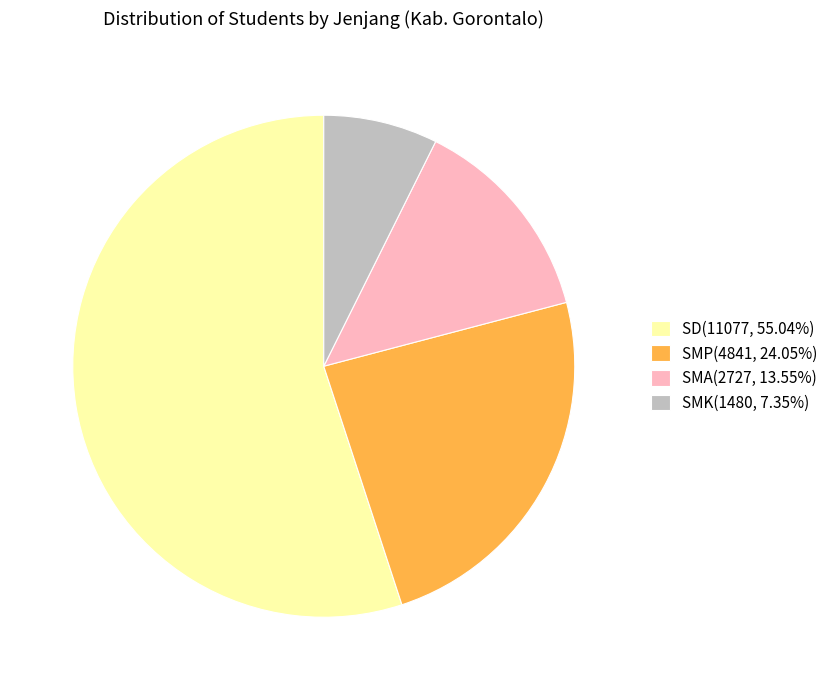

Is there a majority slice in this chart?

Yes